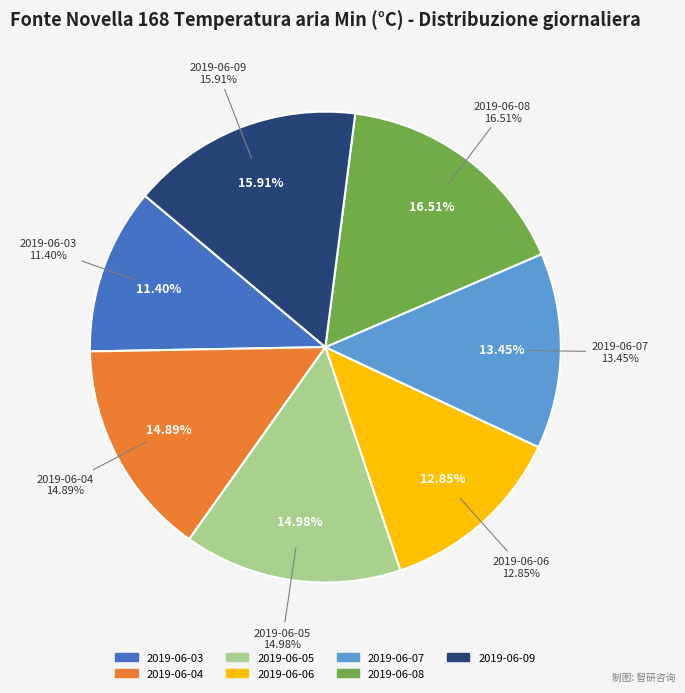

To the nearest percent, what percentage of the pie is 2019-06-04?

15%